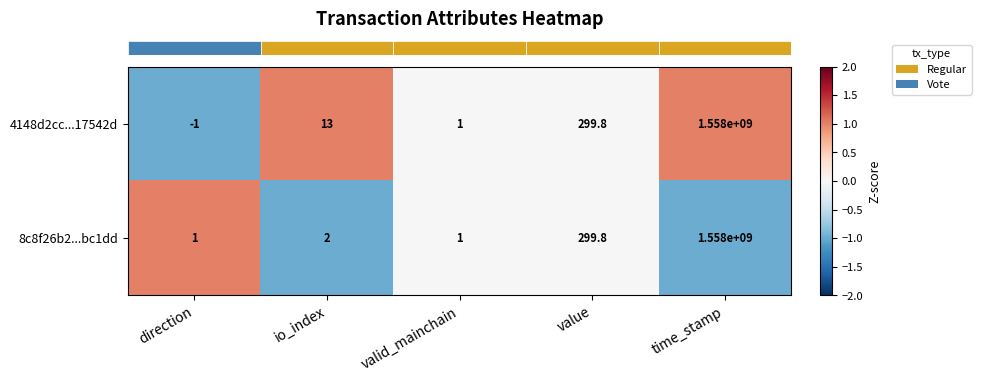

Where is 4148d2cc...17542d nearest to the value 778999999?

value